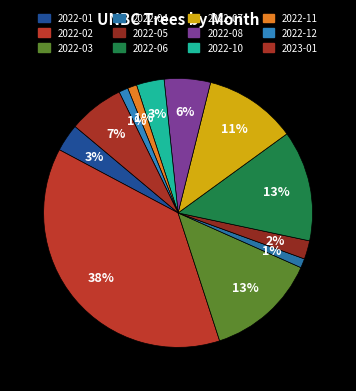

How many segments does this pie chart have?

12